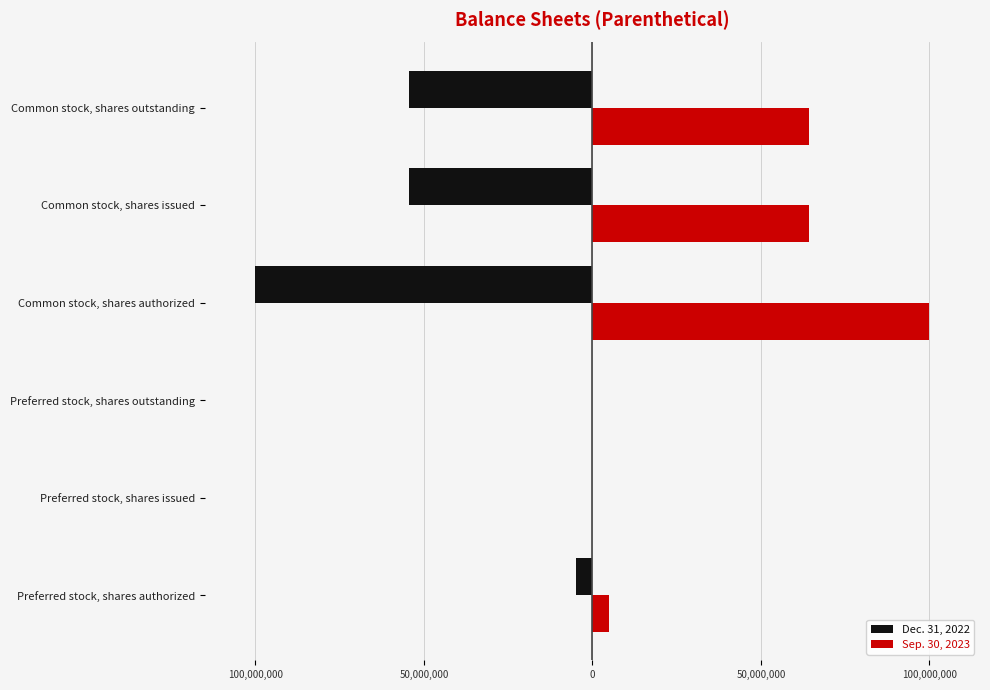

What are all the series names shown in the legend?

Dec. 31, 2022, Sep. 30, 2023